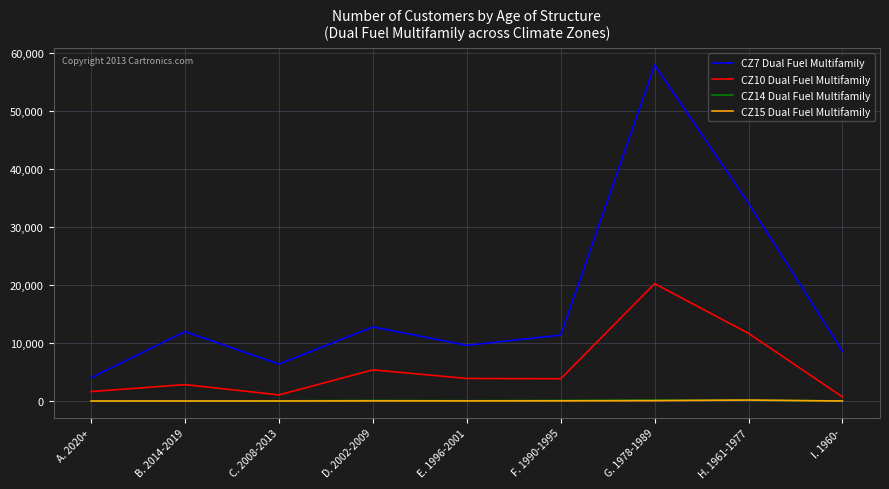

The CZ7 Dual Fuel Multifamily series shows 11974 at B. 2014-2019. True or false?

True